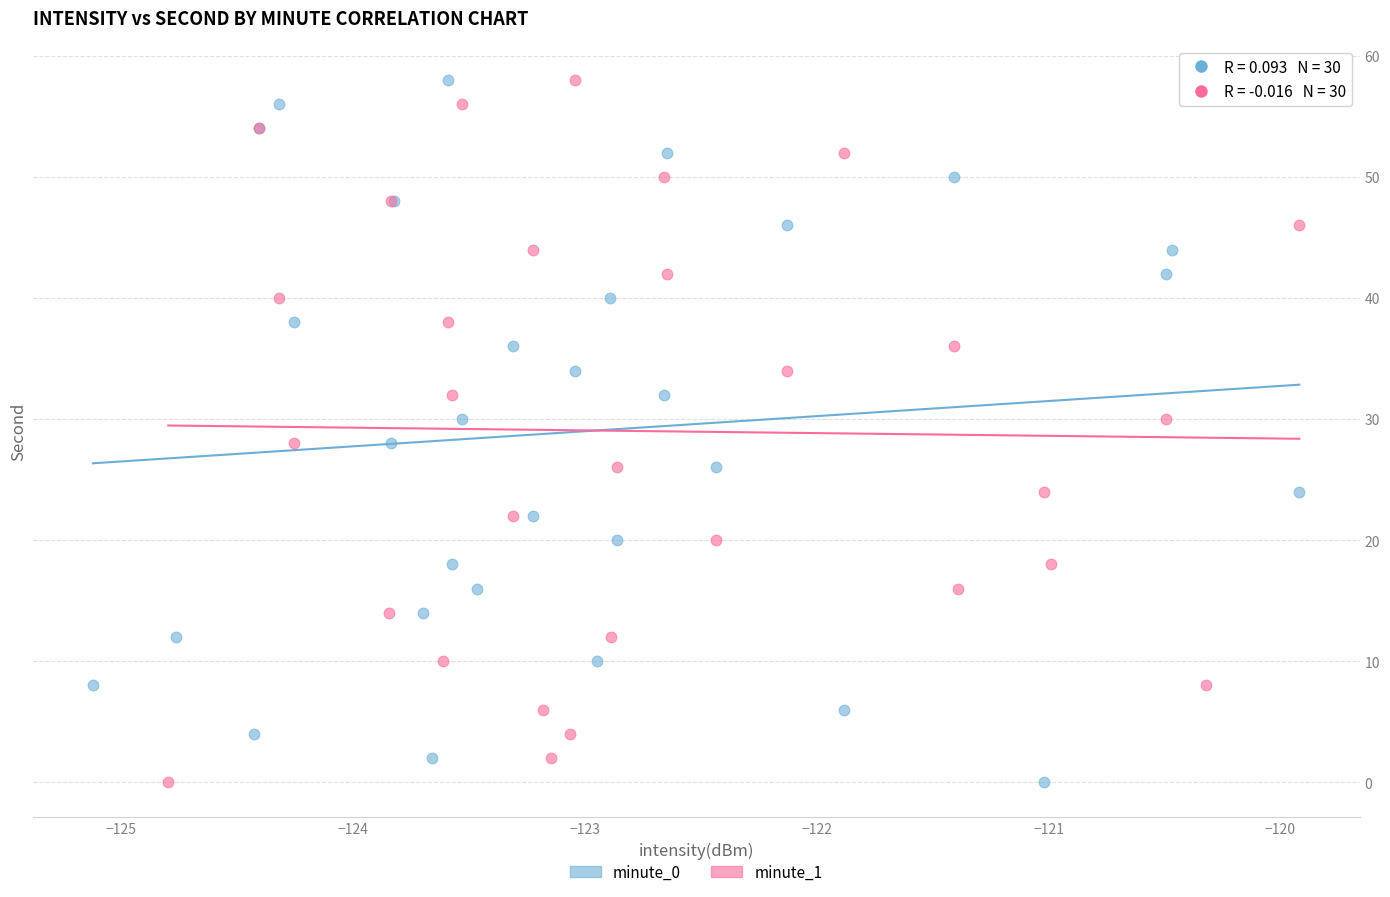

What are all the series names shown in the legend?

minute_0, minute_1